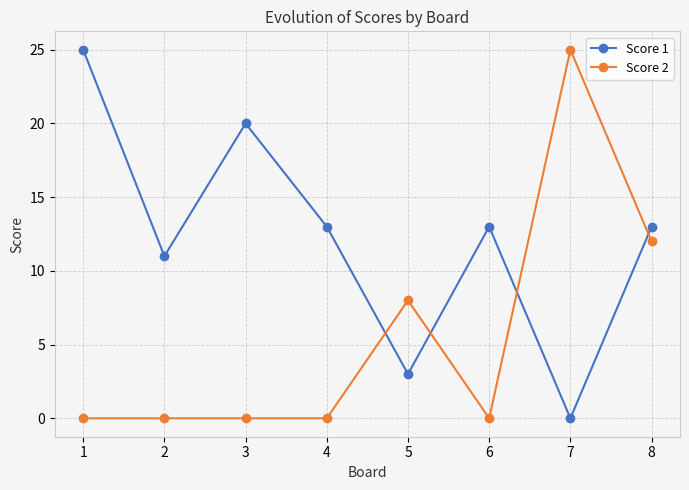

True or false: Score 1 has a value of 13 at 4.

True